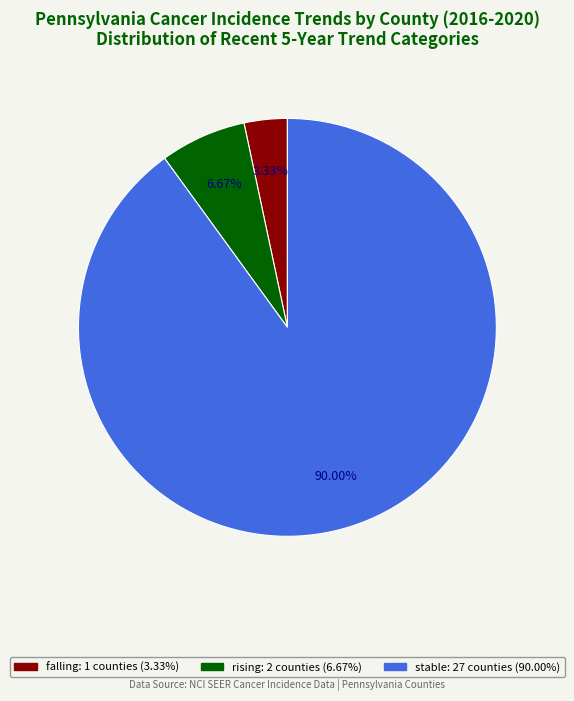

Approximately how many times larger is the value at stable compared to rising?

13.5